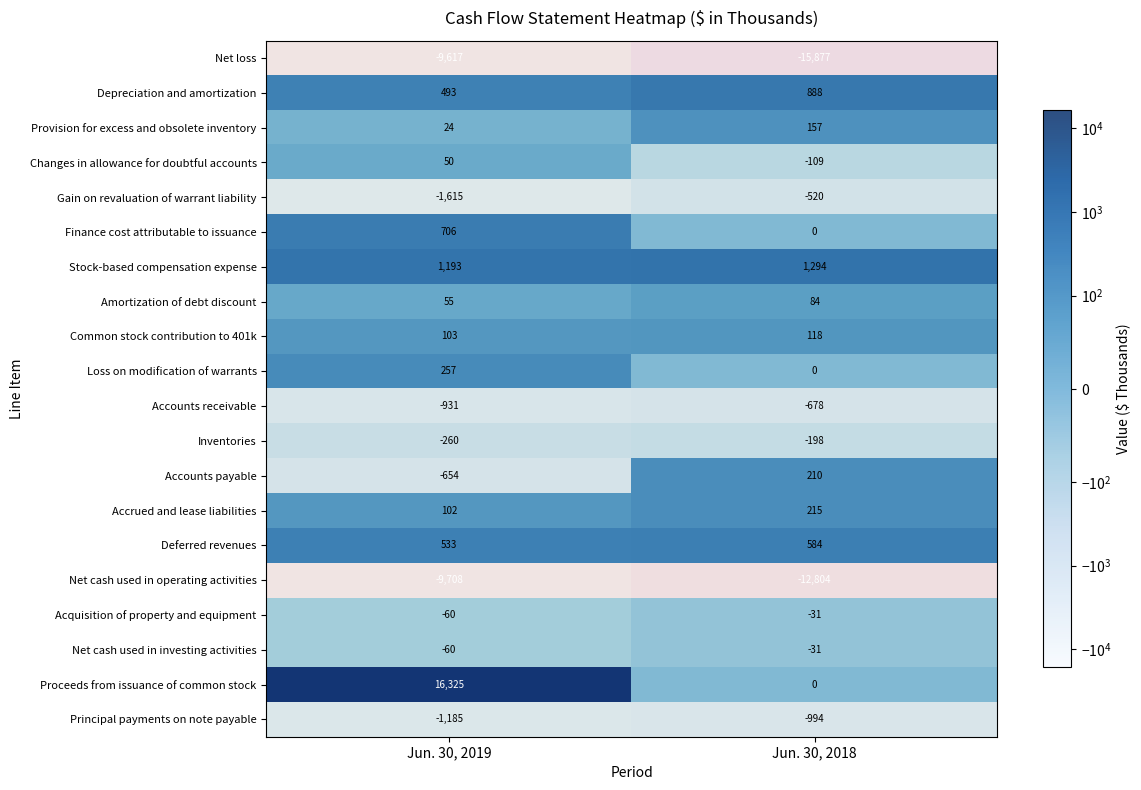

At which label is Proceeds from issuance of common stock closest to 8162?

Jun. 30, 2018